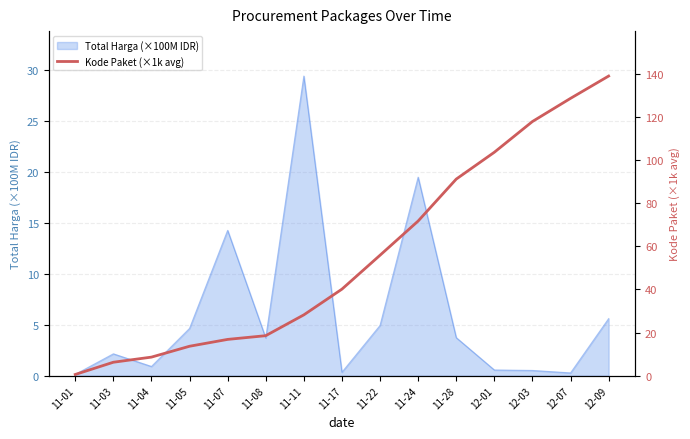

Reading right to left, extract all data points from this chart.

12-09=138.8	12-07=128.5	12-03=117.8	12-01=103.5	11-28=91.1	11-24=71.7	11-22=55.8	11-17=40.1	11-11=28.2	11-08=18.5	11-07=16.8	11-05=13.7	11-04=8.6	11-03=6.2	11-01=0.6